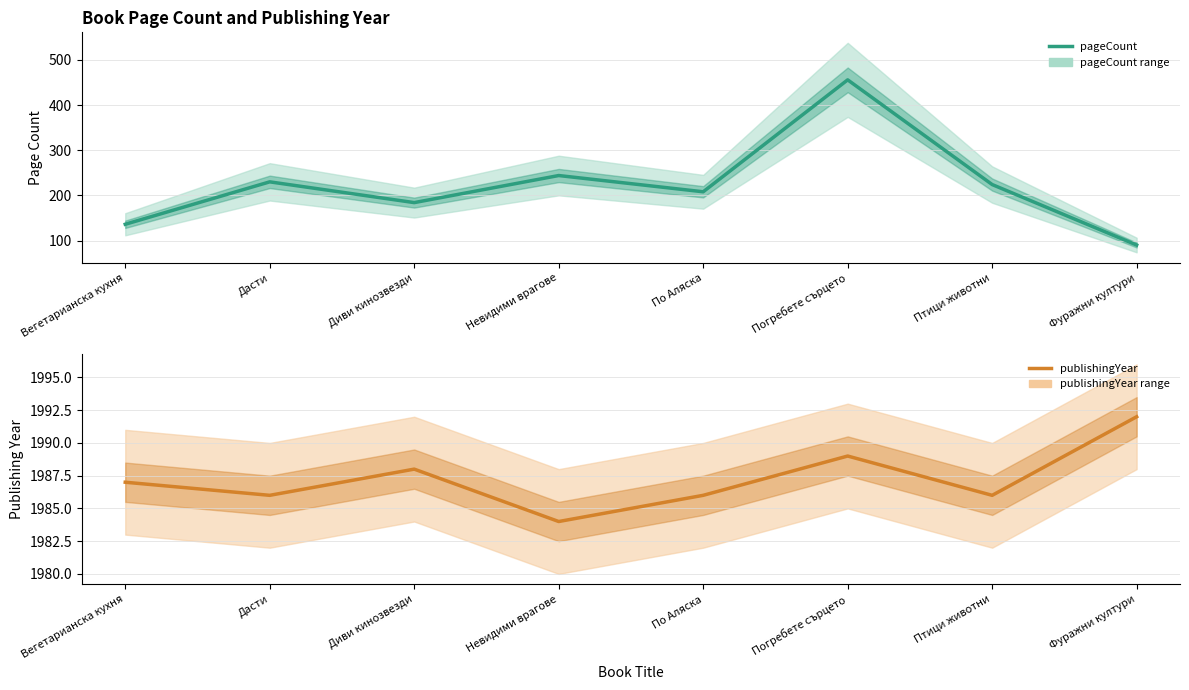

List the series in order of their overall mean, highest first.

publishingYear, pageCount